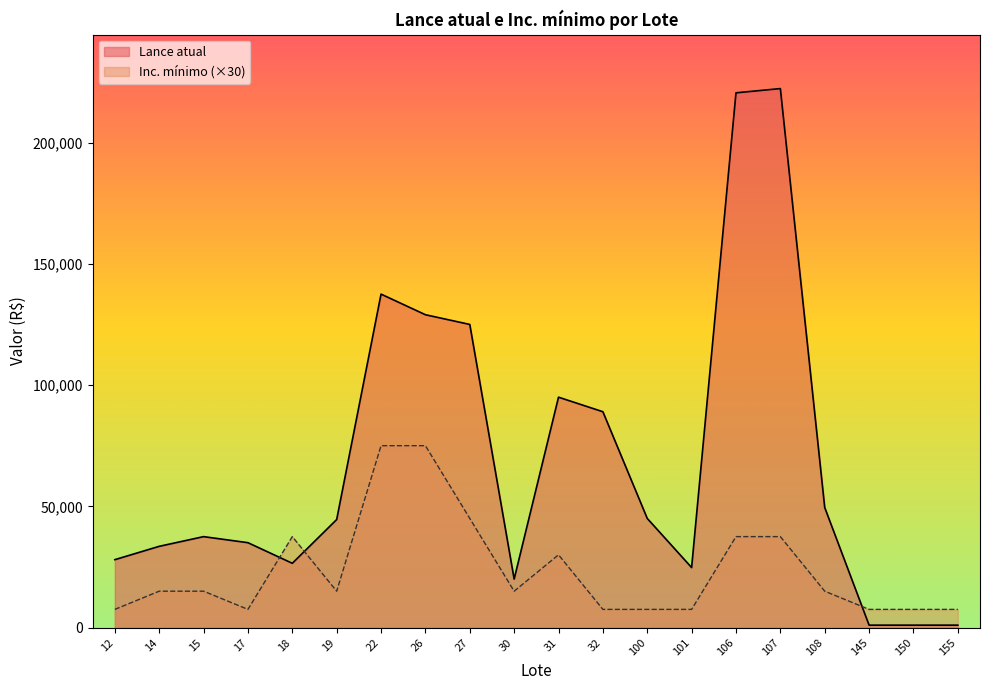

What is the maximum value shown in the chart?

222250